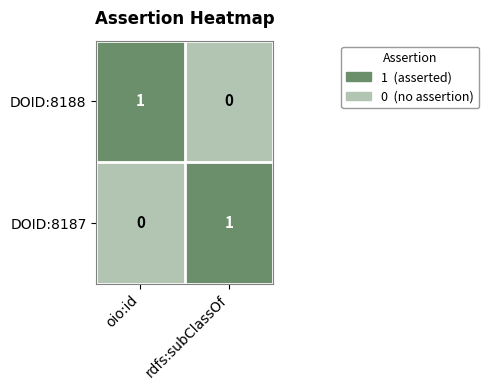

At which label is DOID:8187 closest to 0?

oio:id